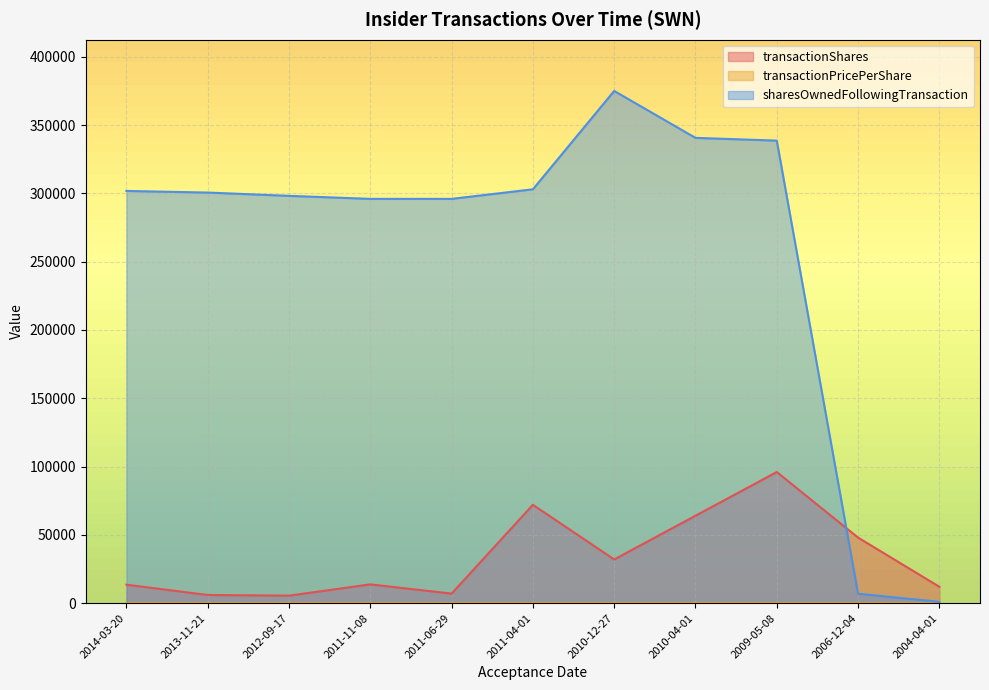

Which category has the highest value across all series?

2010-12-27